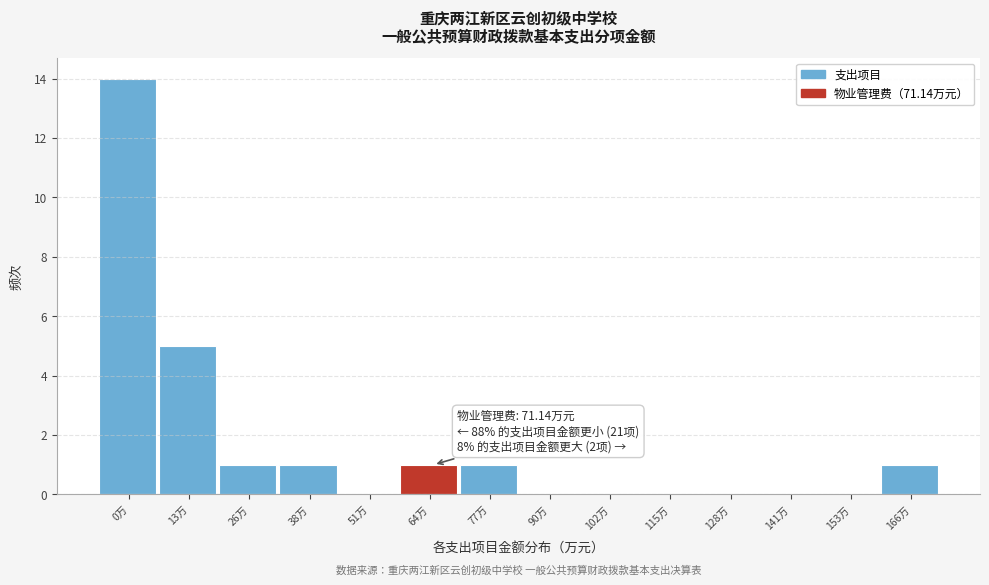

Reading left to right, extract all data points from this chart.

0万=14	13万=5	26万=1	38万=1	51万=0	64万=1	77万=1	90万=0	102万=0	115万=0	128万=0	141万=0	153万=0	166万=1